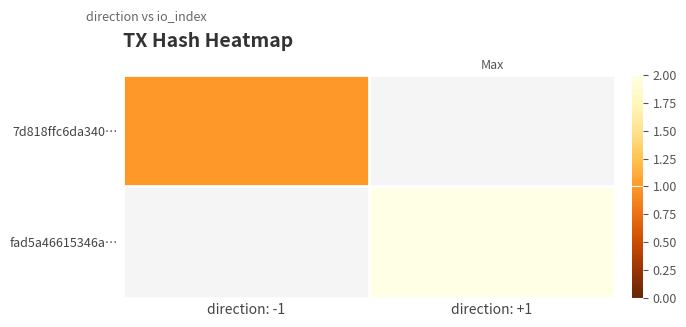

Count the number of data series in this chart.

2